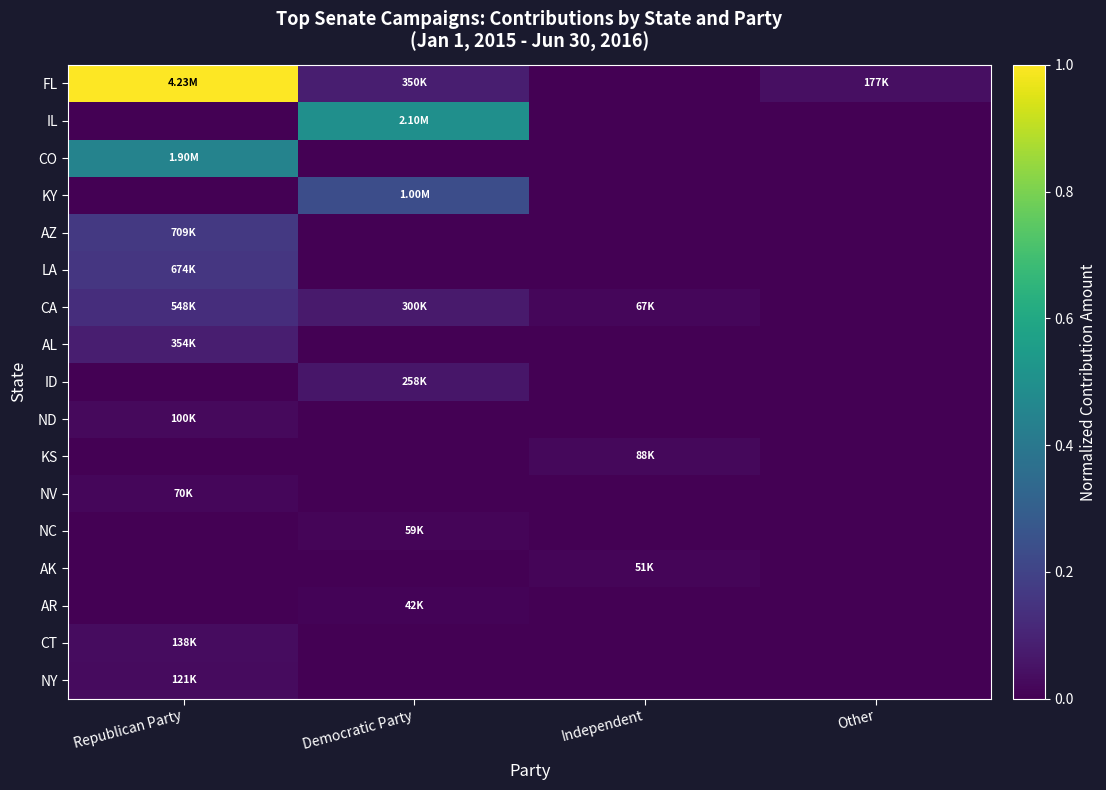

Reading left to right, what are all the values shown in this chart?

FL: Republican Party=1.0	Democratic Party=0.1	Independent=0.0	Other=0.0
IL: Republican Party=0.0	Democratic Party=0.5	Independent=0.0	Other=0.0
CO: Republican Party=0.4	Democratic Party=0.0	Independent=0.0	Other=0.0
KY: Republican Party=0.0	Democratic Party=0.2	Independent=0.0	Other=0.0
AZ: Republican Party=0.2	Democratic Party=0.0	Independent=0.0	Other=0.0
LA: Republican Party=0.2	Democratic Party=0.0	Independent=0.0	Other=0.0
CA: Republican Party=0.1	Democratic Party=0.1	Independent=0.0	Other=0.0
AL: Republican Party=0.1	Democratic Party=0.0	Independent=0.0	Other=0.0
ID: Republican Party=0.0	Democratic Party=0.1	Independent=0.0	Other=0.0
ND: Republican Party=0.0	Democratic Party=0.0	Independent=0.0	Other=0.0
KS: Republican Party=0.0	Democratic Party=0.0	Independent=0.0	Other=0.0
NV: Republican Party=0.0	Democratic Party=0.0	Independent=0.0	Other=0.0
NC: Republican Party=0.0	Democratic Party=0.0	Independent=0.0	Other=0.0
AK: Republican Party=0.0	Democratic Party=0.0	Independent=0.0	Other=0.0
AR: Republican Party=0.0	Democratic Party=0.0	Independent=0.0	Other=0.0
CT: Republican Party=0.0	Democratic Party=0.0	Independent=0.0	Other=0.0
NY: Republican Party=0.0	Democratic Party=0.0	Independent=0.0	Other=0.0